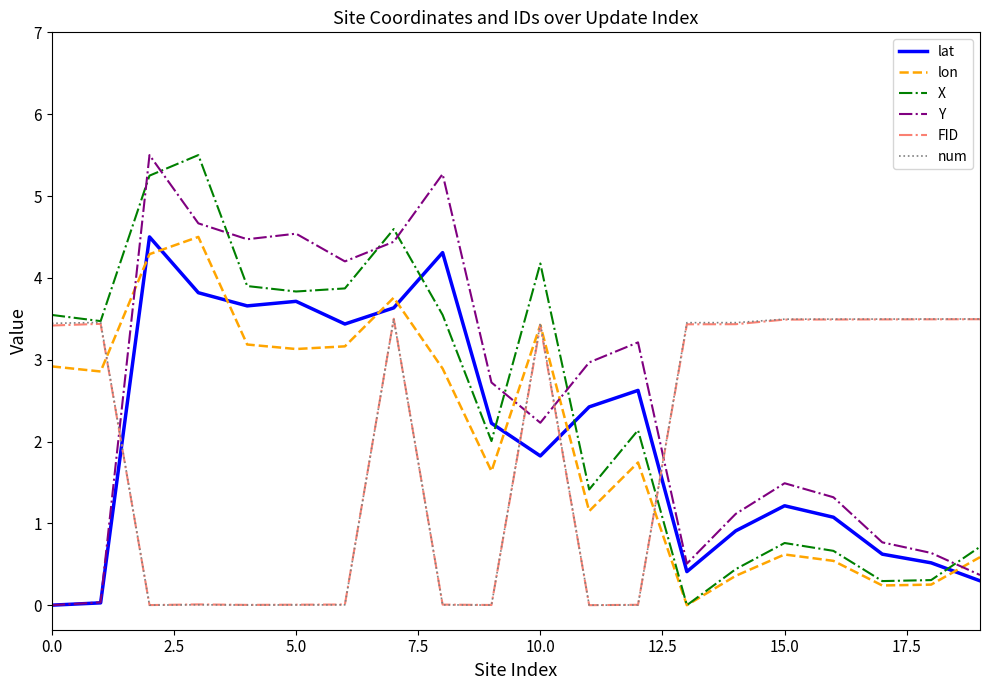

What is the greatest value displayed?

5.5